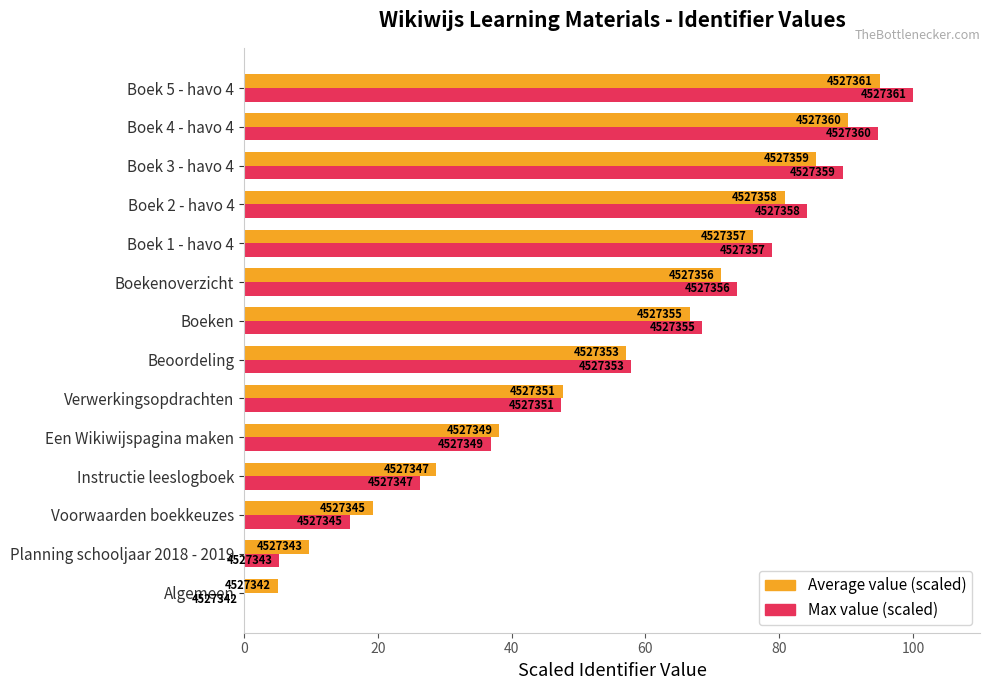

What are all the series names shown in the legend?

Average value (scaled), Max value (scaled)